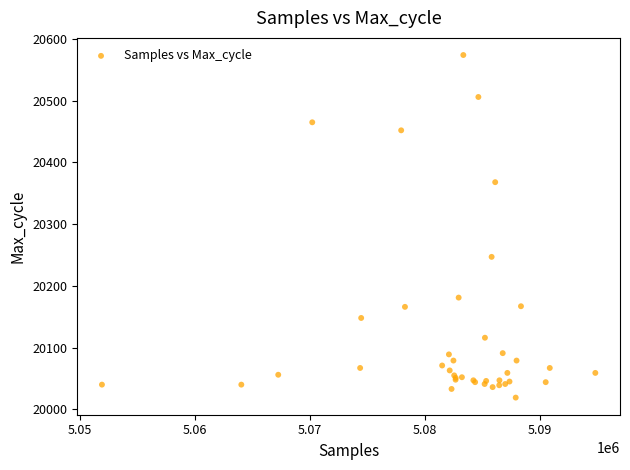

What Y value in the scatter plot is closest to 20296?

20247